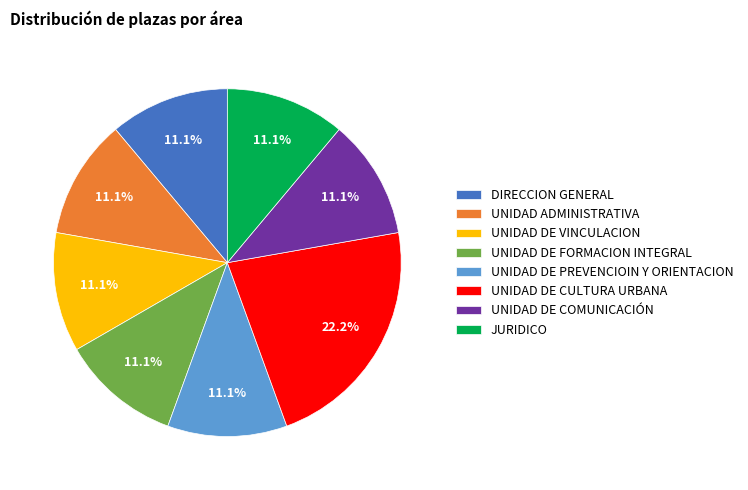

How many slices are in this pie chart?

8